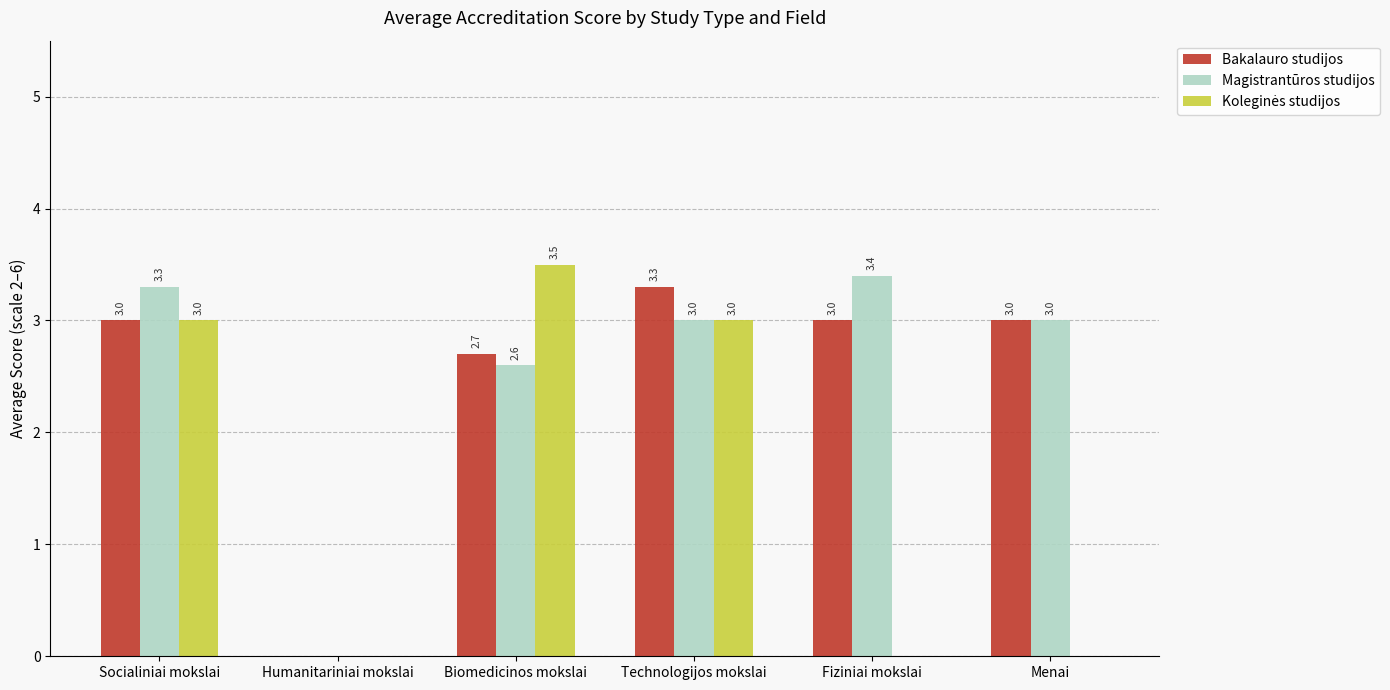

What is the sum of all Bakalauro studijos values?

15.0